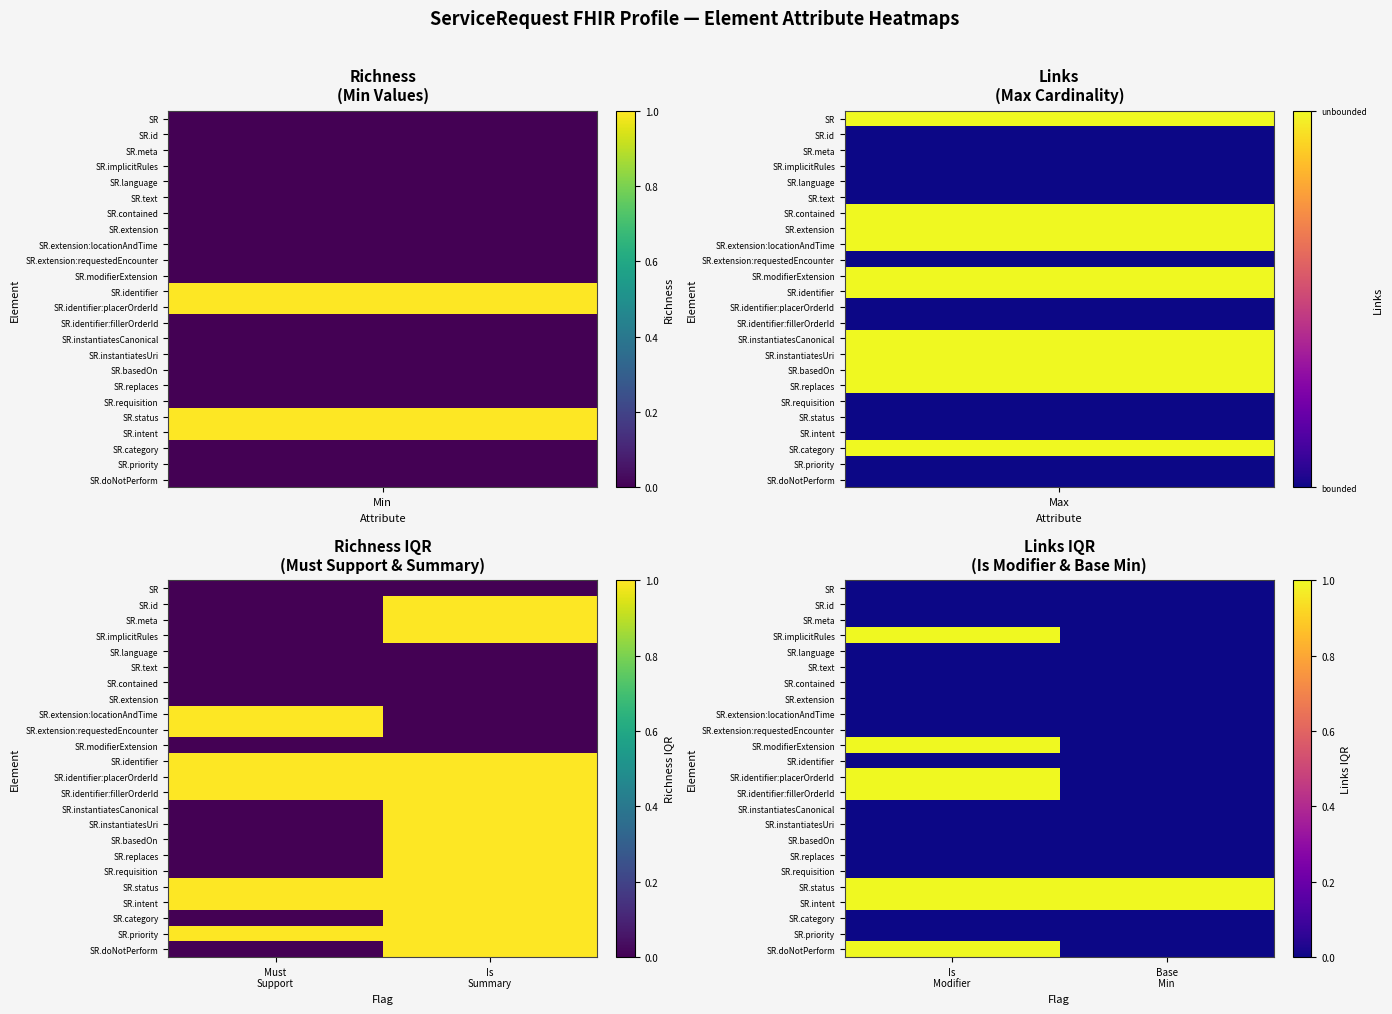

What is the total value across all series at Base Min?

2